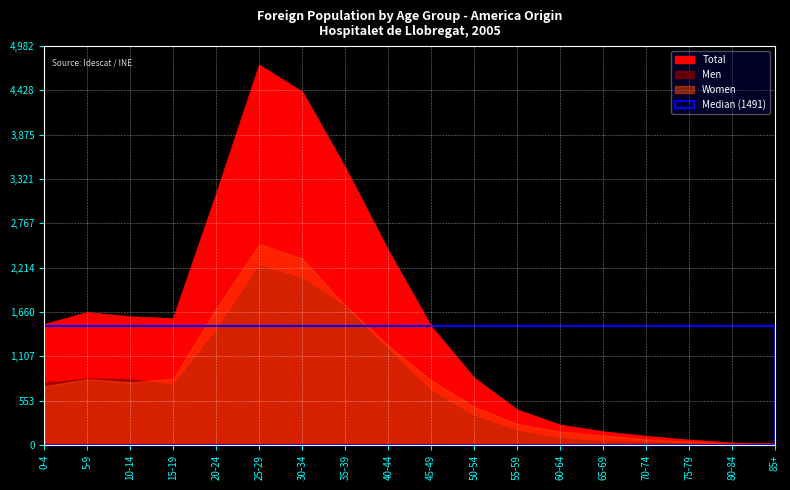

Where is Men nearest to the value 1122?

40-44